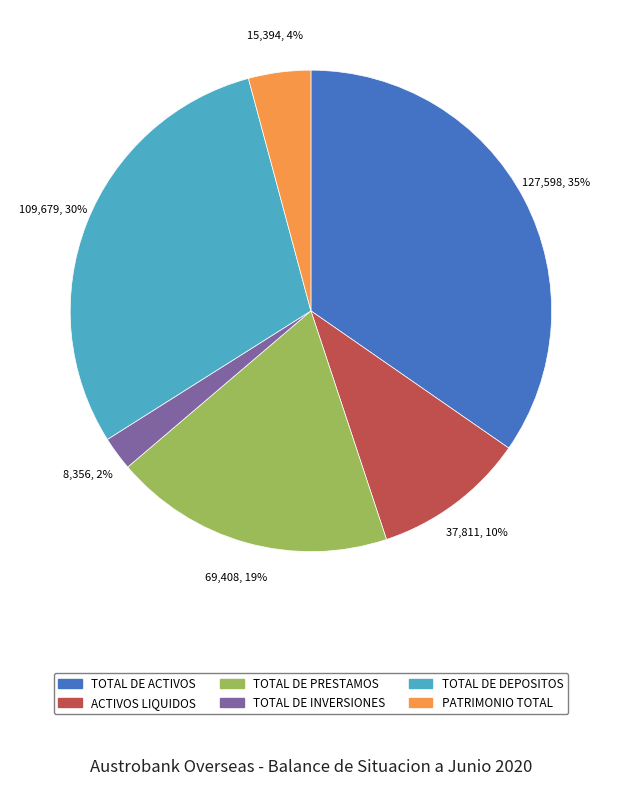

Which category has the smallest portion of the pie?

TOTAL DE INVERSIONES